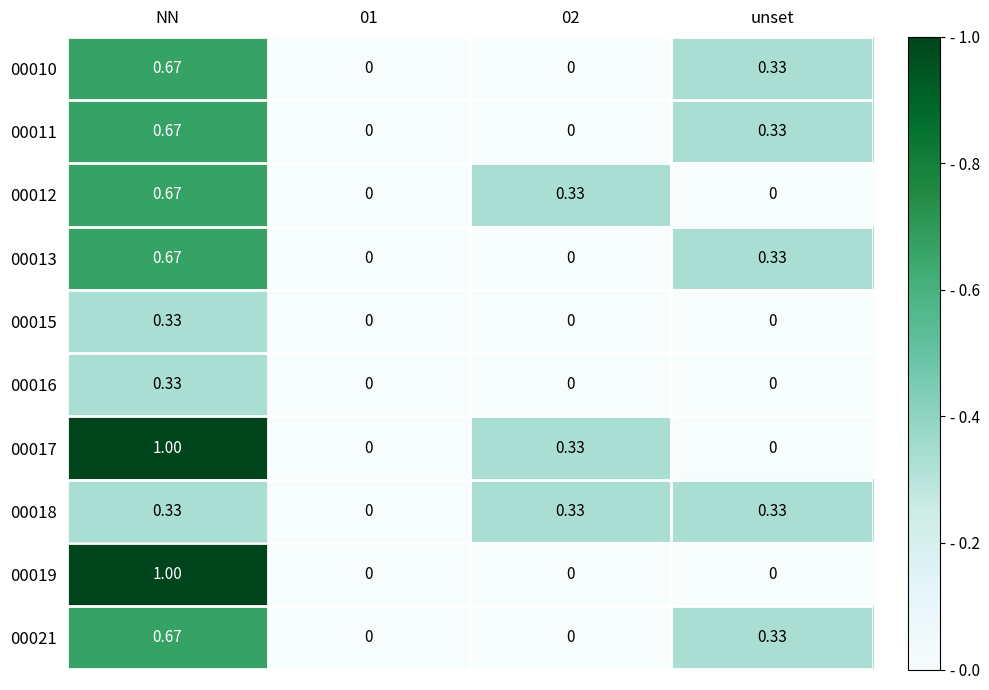

At which category is the sum across all series the highest?

NN